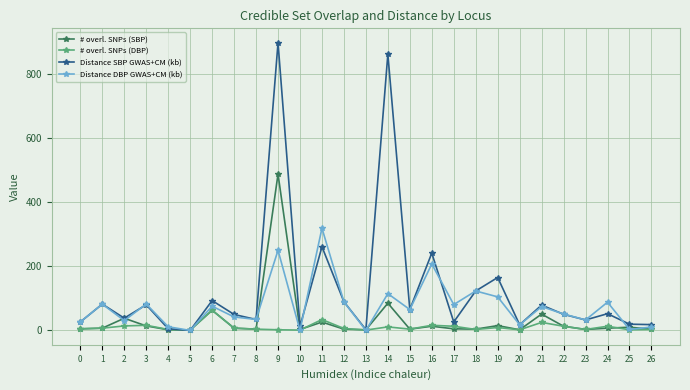

True or false: # overl. SNPs (DBP) has more than 0 interior local peaks.

True